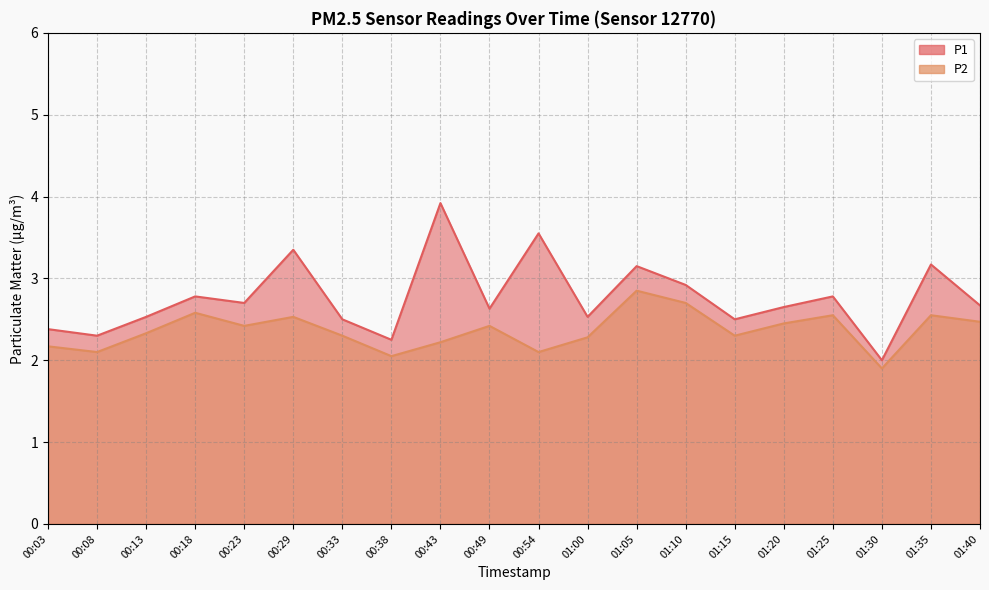

Is the value of P1 at 01:25 greater than the value of P2 at 01:10?

Yes